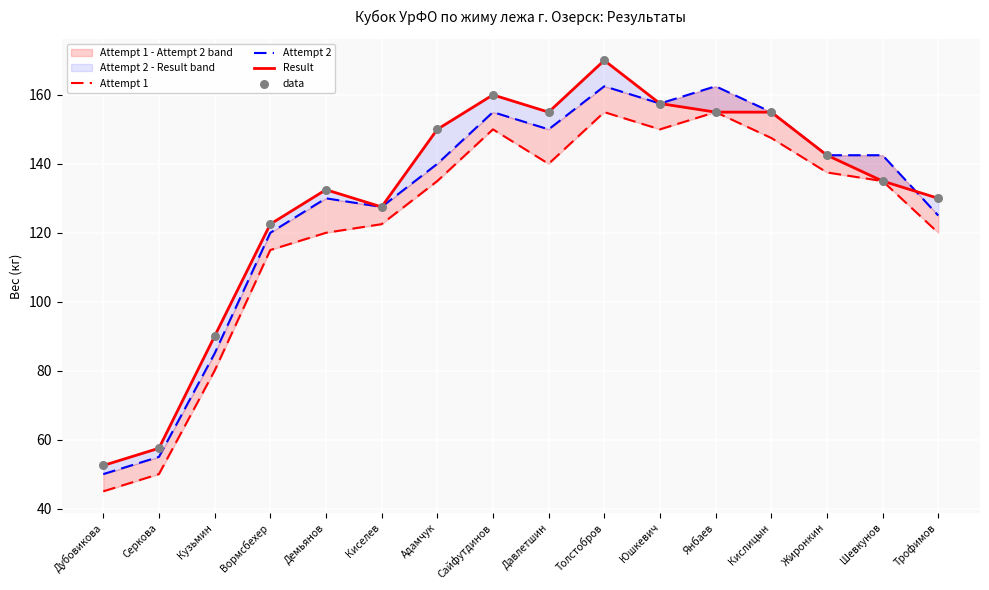

Which series has the largest total across all categories?

Result